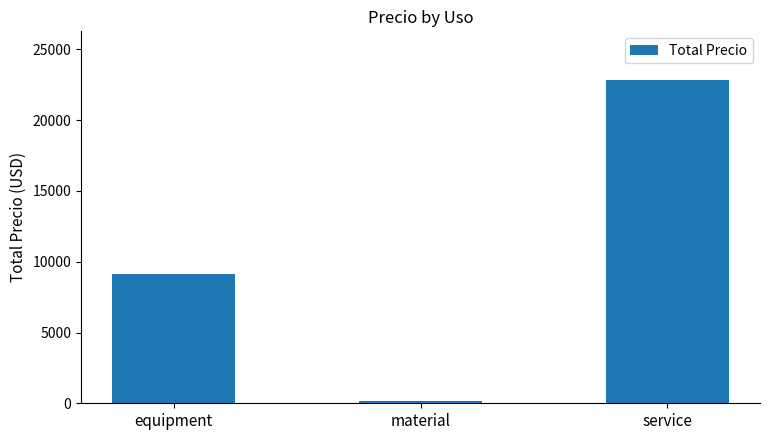

How many data points are less than 9116?

1